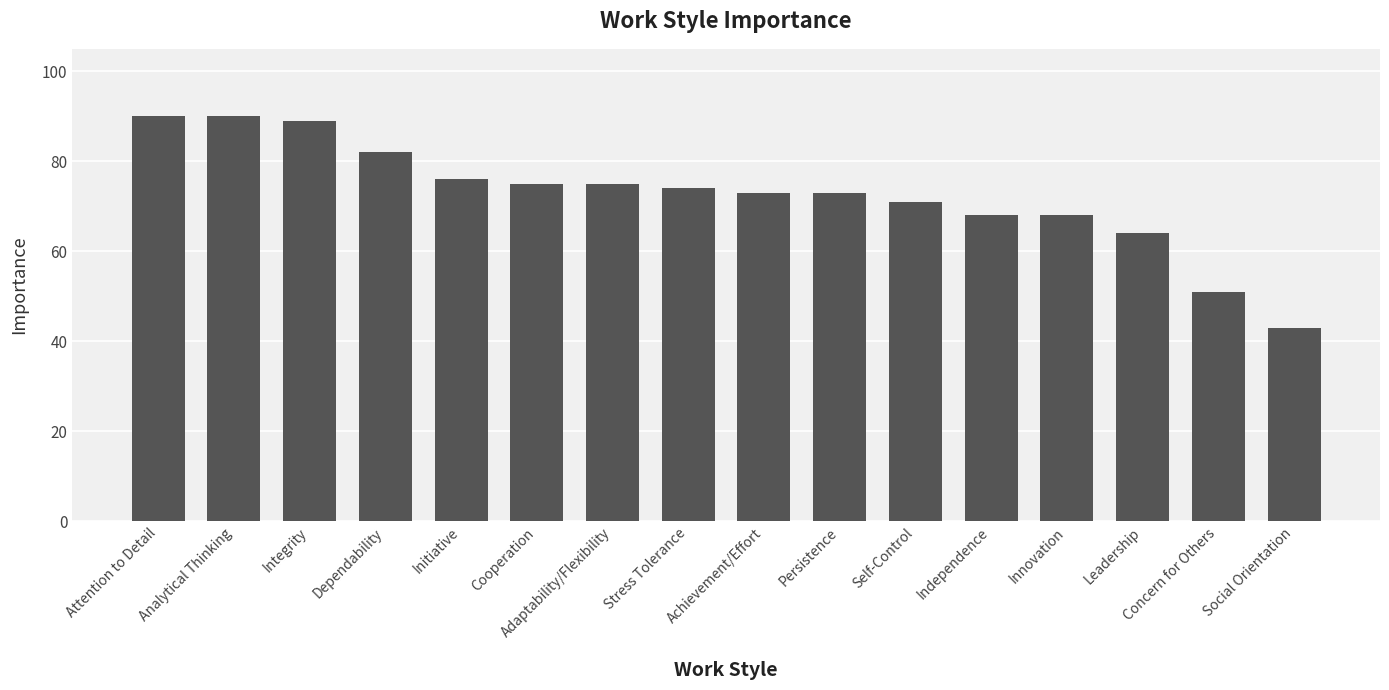

What is the label of the 2nd bar from the left?

Analytical Thinking